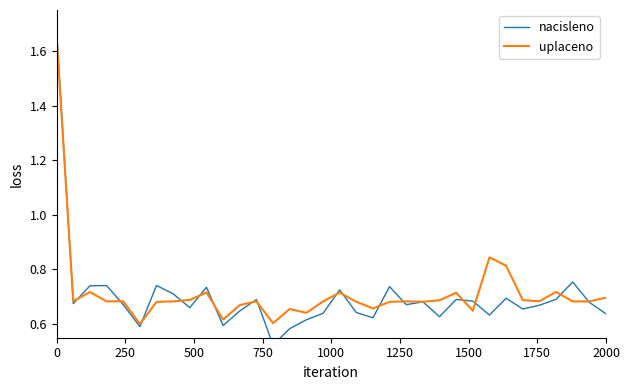

Is this an area chart (filled region under the line)?

No